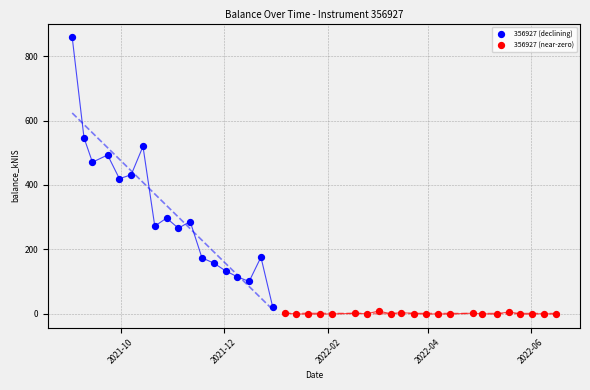

Which series contains the highest Y value?

356927 (declining)